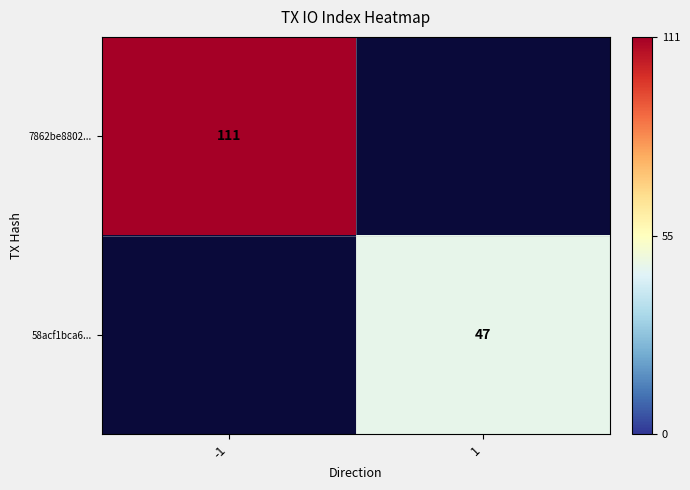

The 7862be8802... series shows 175 at -1. True or false?

False